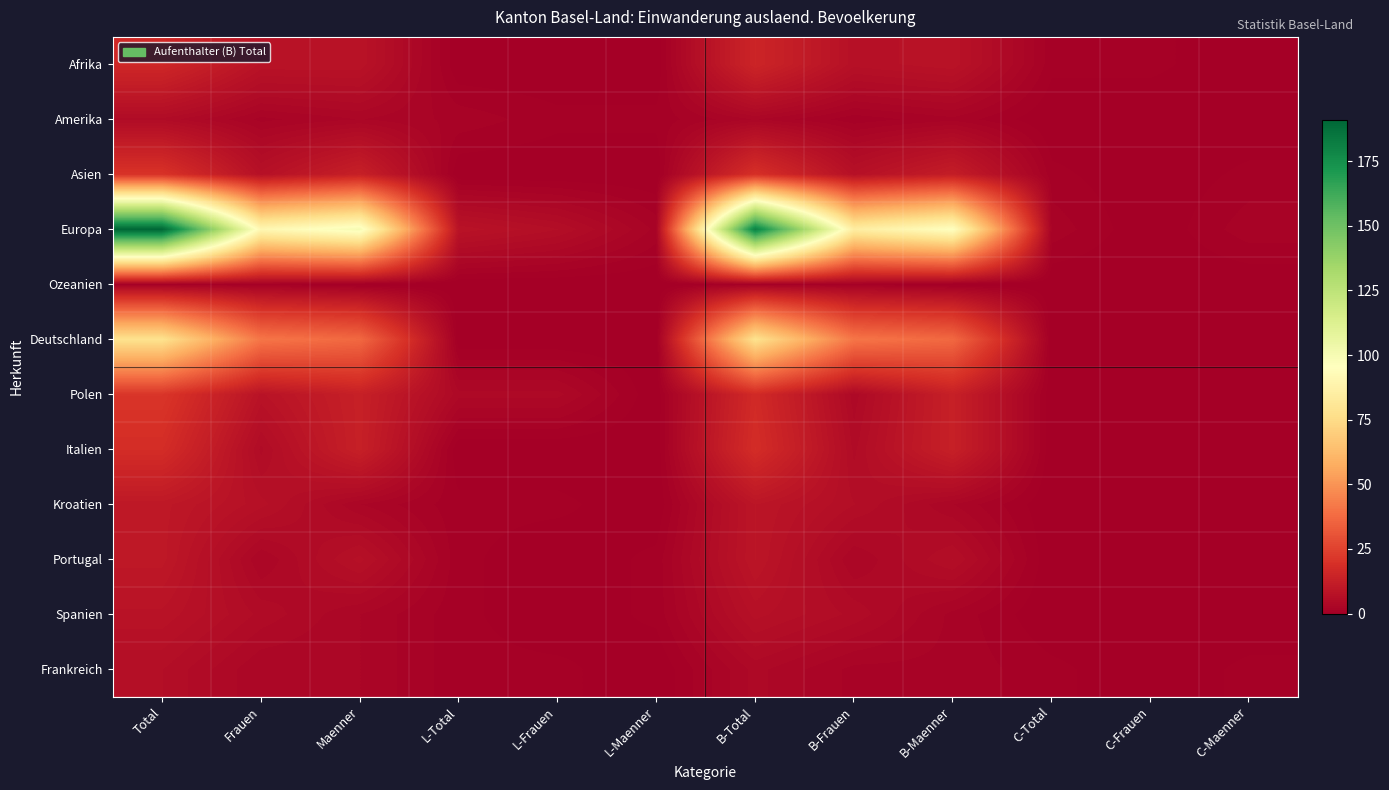

Which series has the largest range (max minus min)?

Europa